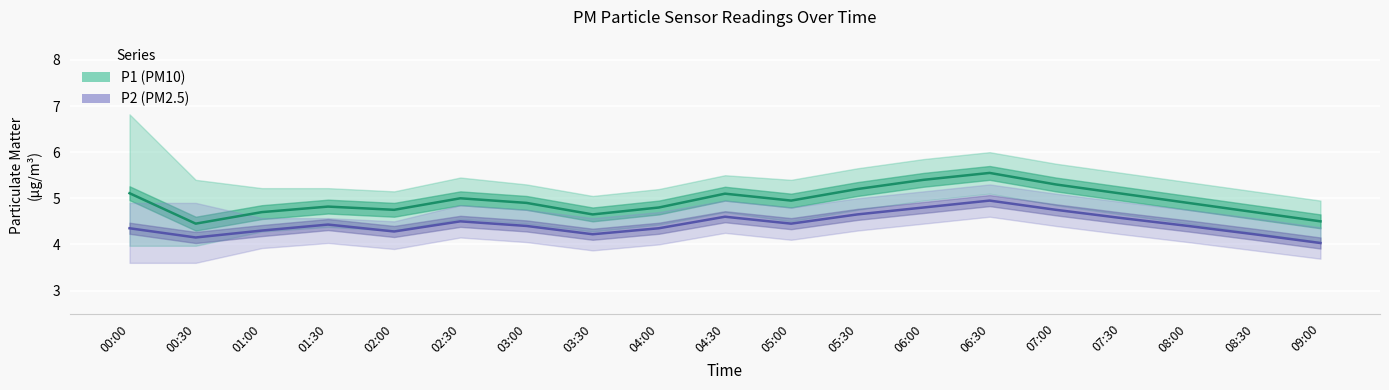

At which category does P2 (PM2.5) reach its first local peak?

01:30